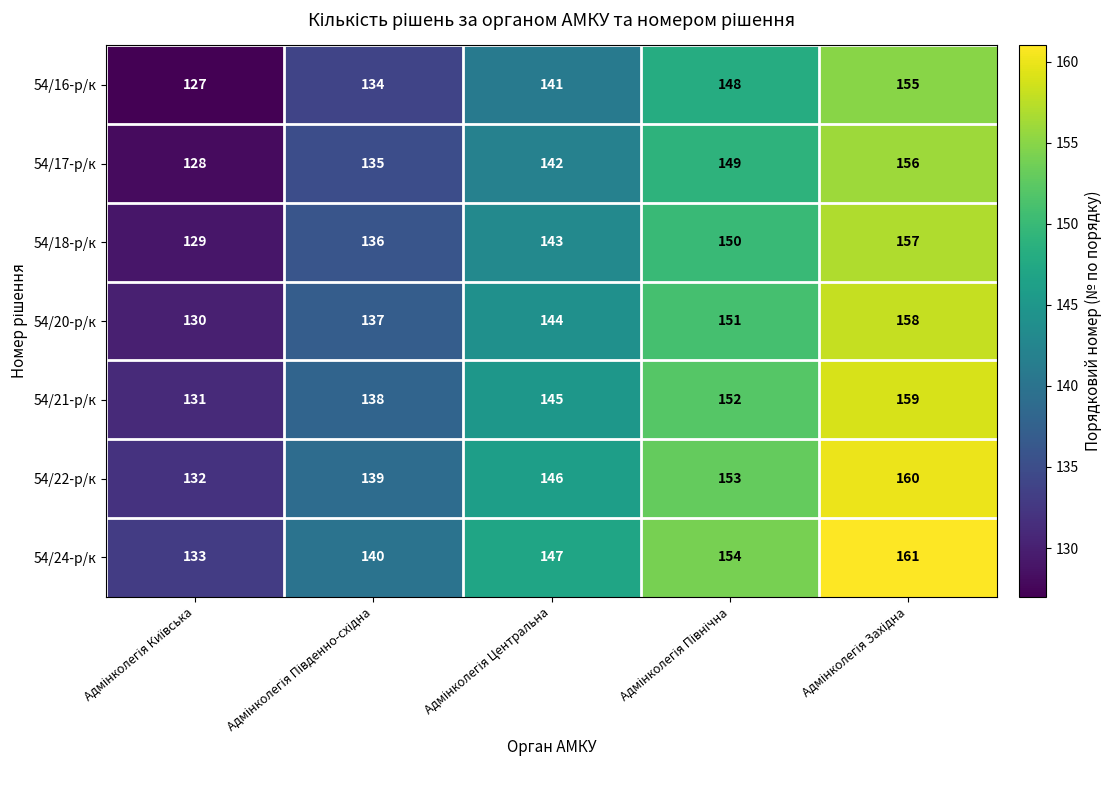

What is the greatest value displayed?

161